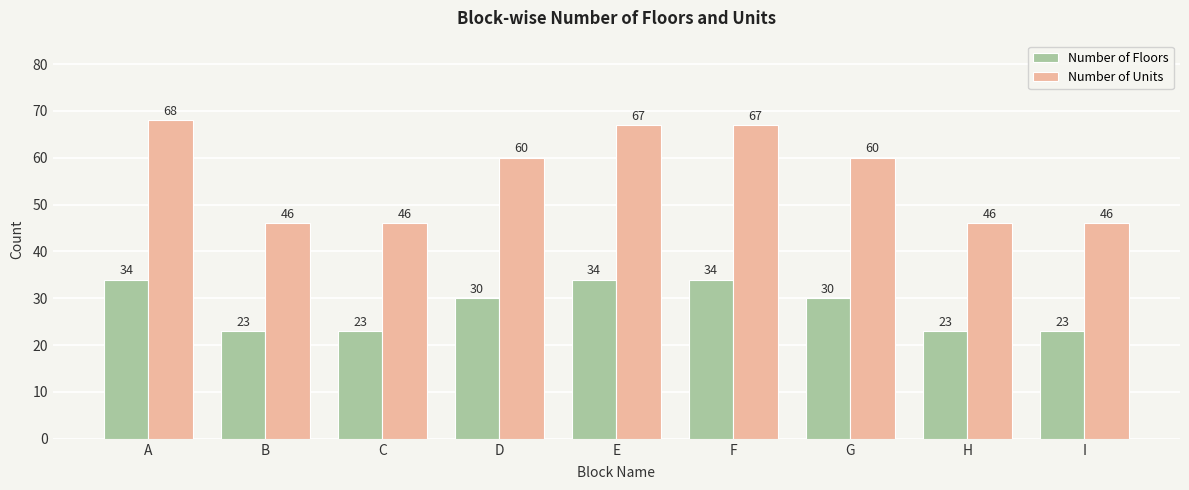

How many groups of bars are there?

9